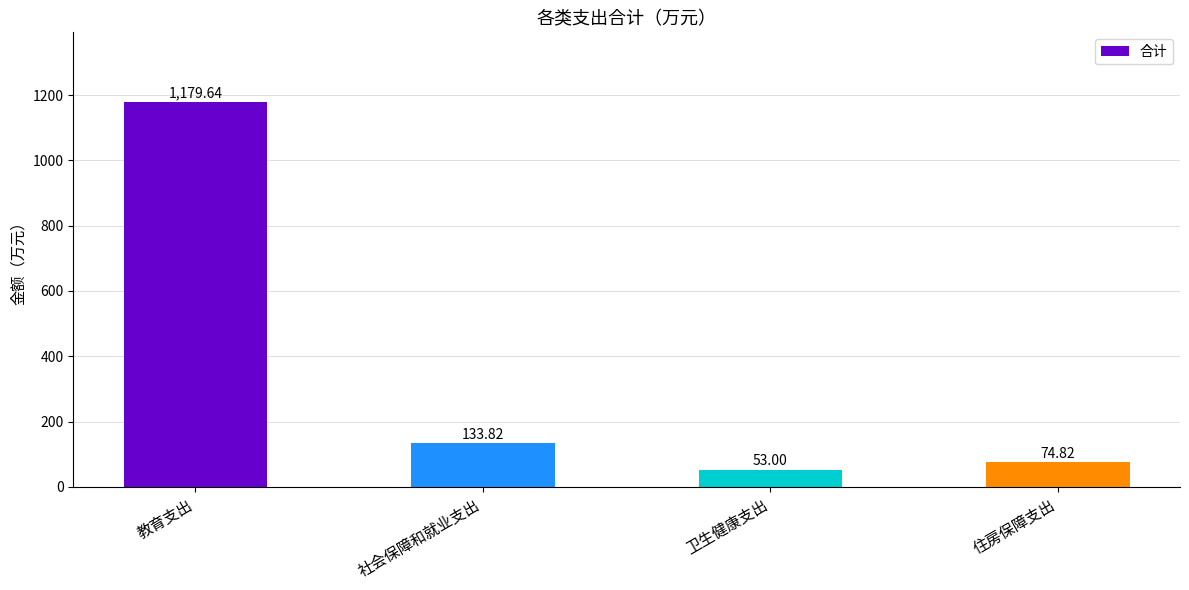

What is the change in value from 社会保障和就业支出 to 卫生健康支出?

-80.8